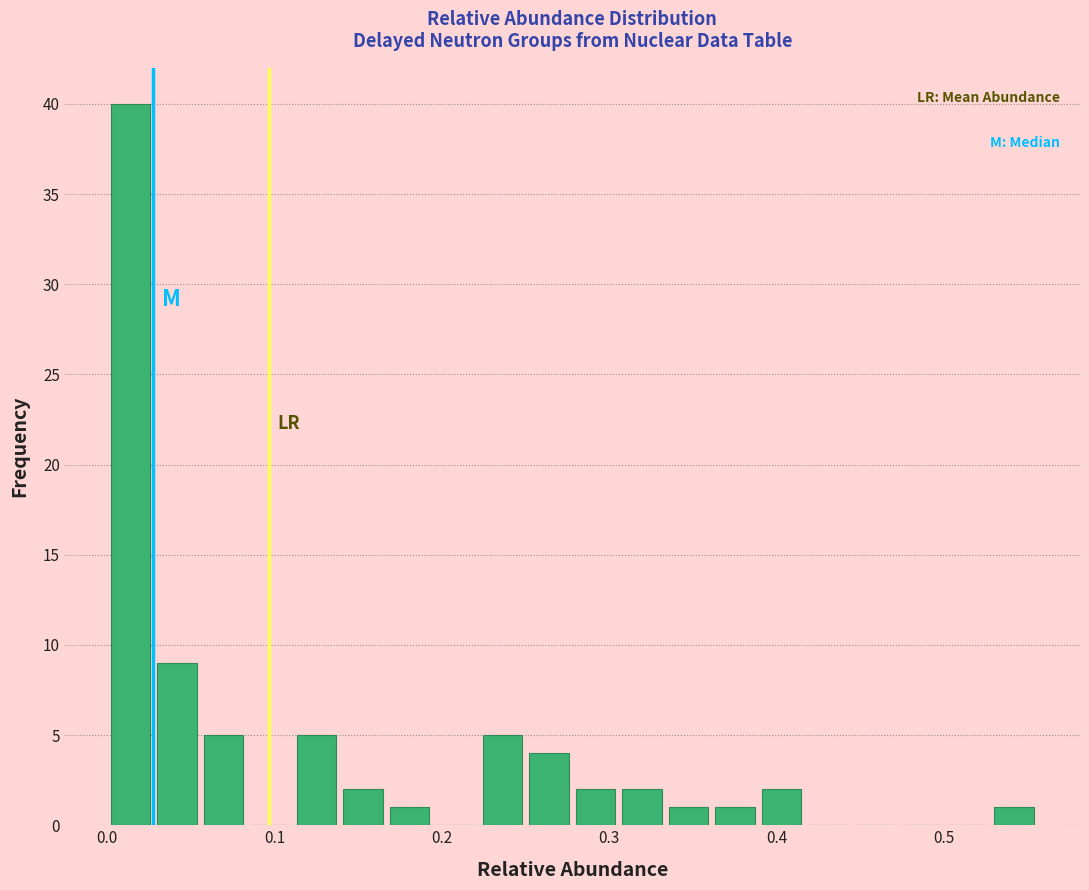

Read against the x-axis, roughly where is the centre of the tallest bar?

0.01